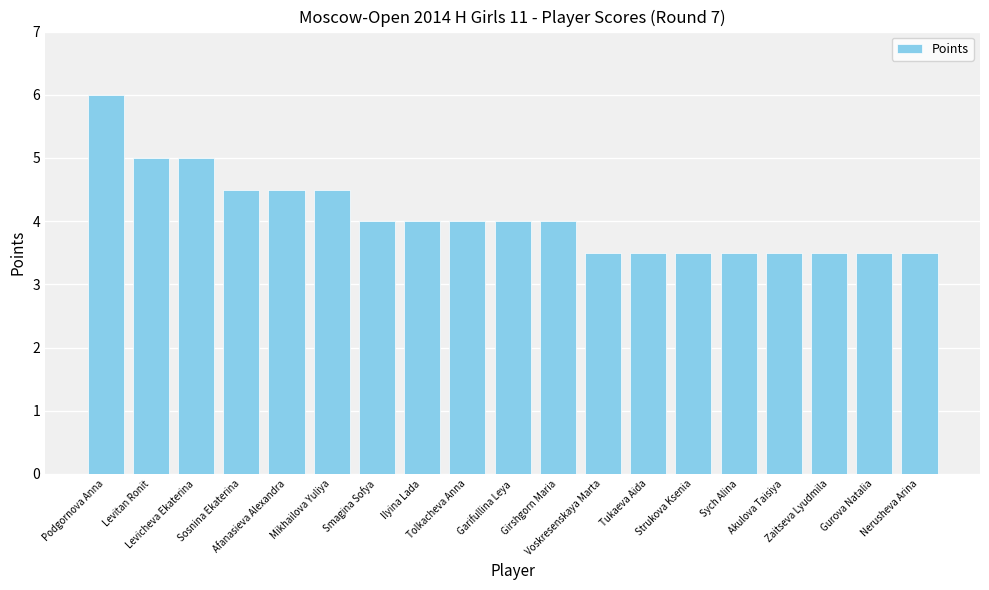

How many values are between 3 and 4?

13